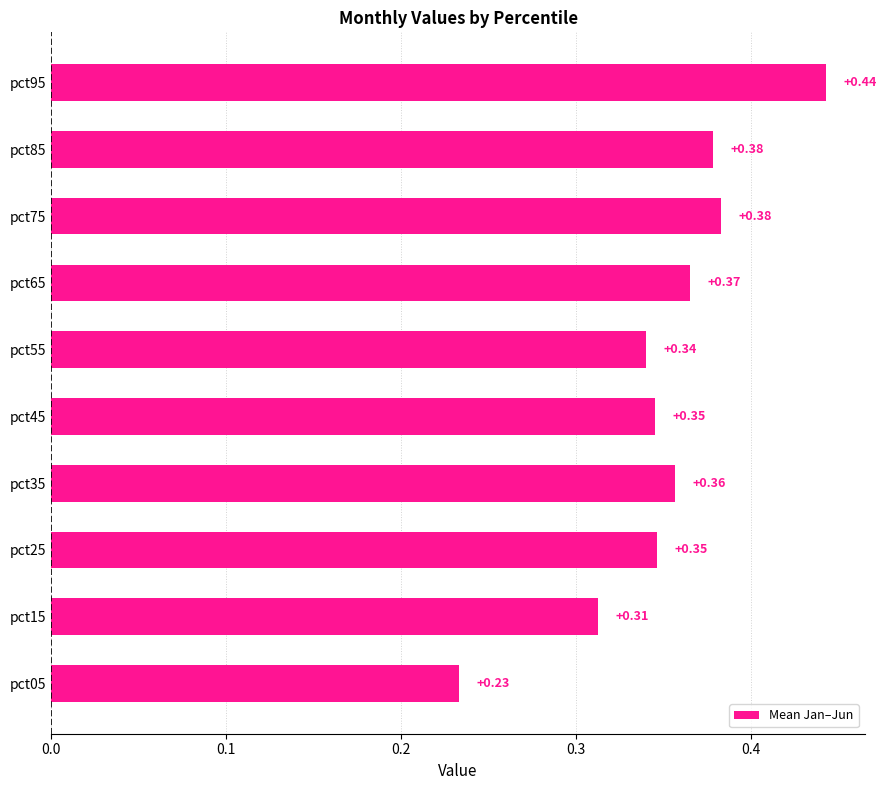

What is the sum of the values at pct25 and pct65?

0.7